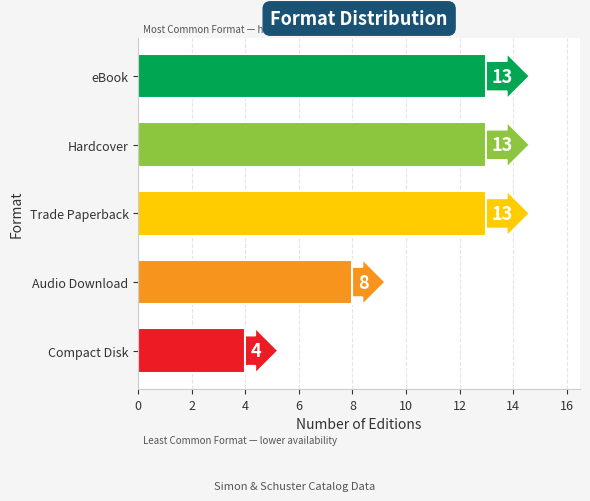

How many bars are there in total?

5